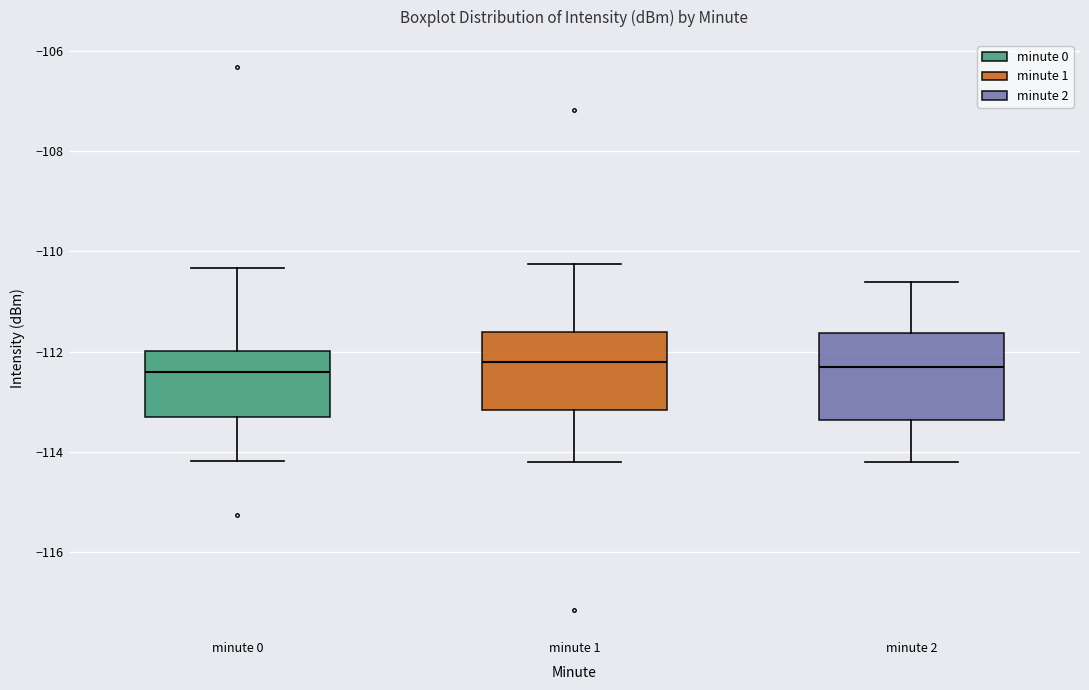

Where does the lower whisker of the box for minute 1 end on the y-axis? The values are not printed on the chart, so give them approximately, as read against the axis.

-114.2